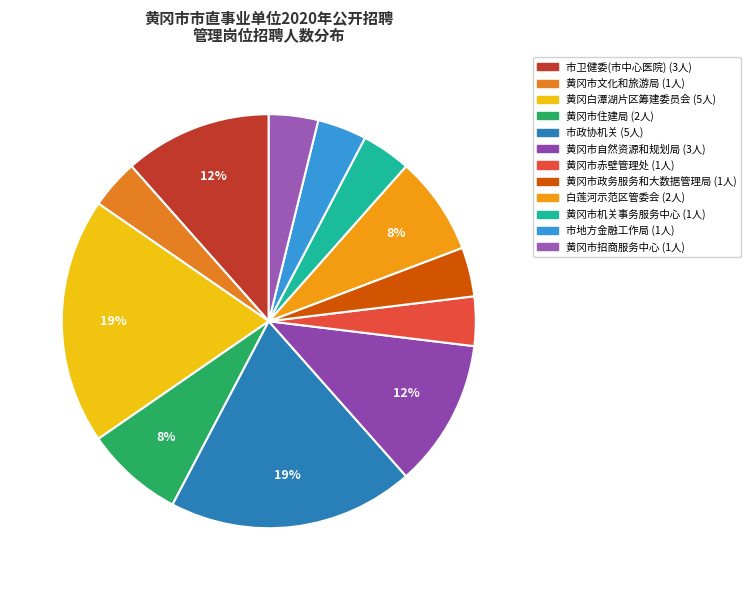

To the nearest percent, what portion does 黄冈市政务服务和大数据管理局 represent?

4%